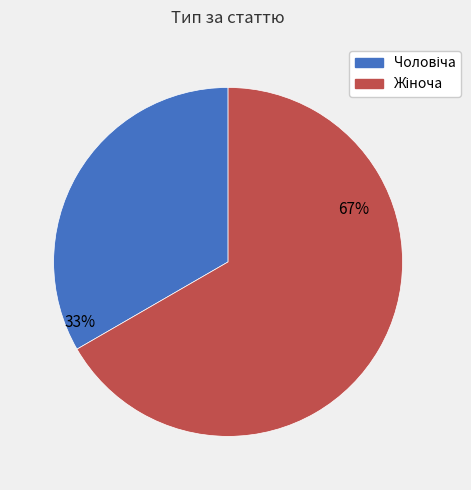

How many slices are in this pie chart?

2